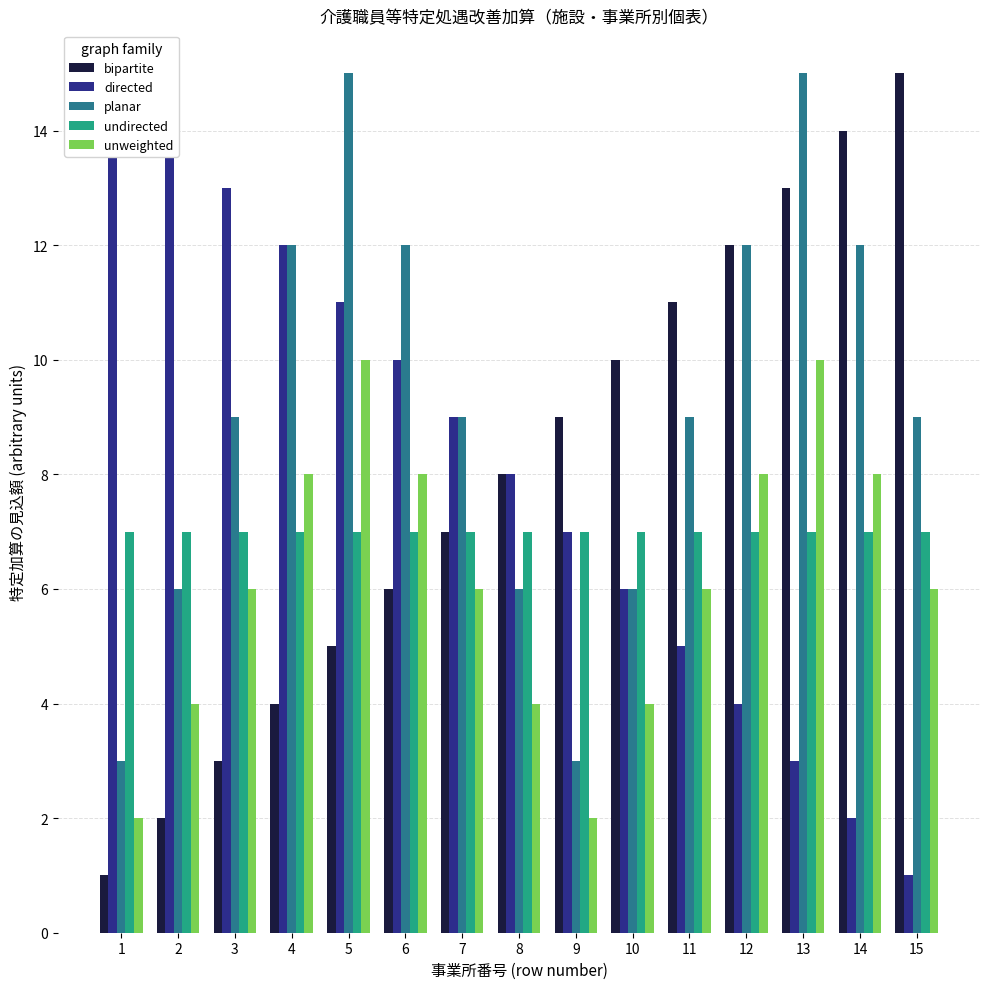

How many values in the directed series are below 8?

7